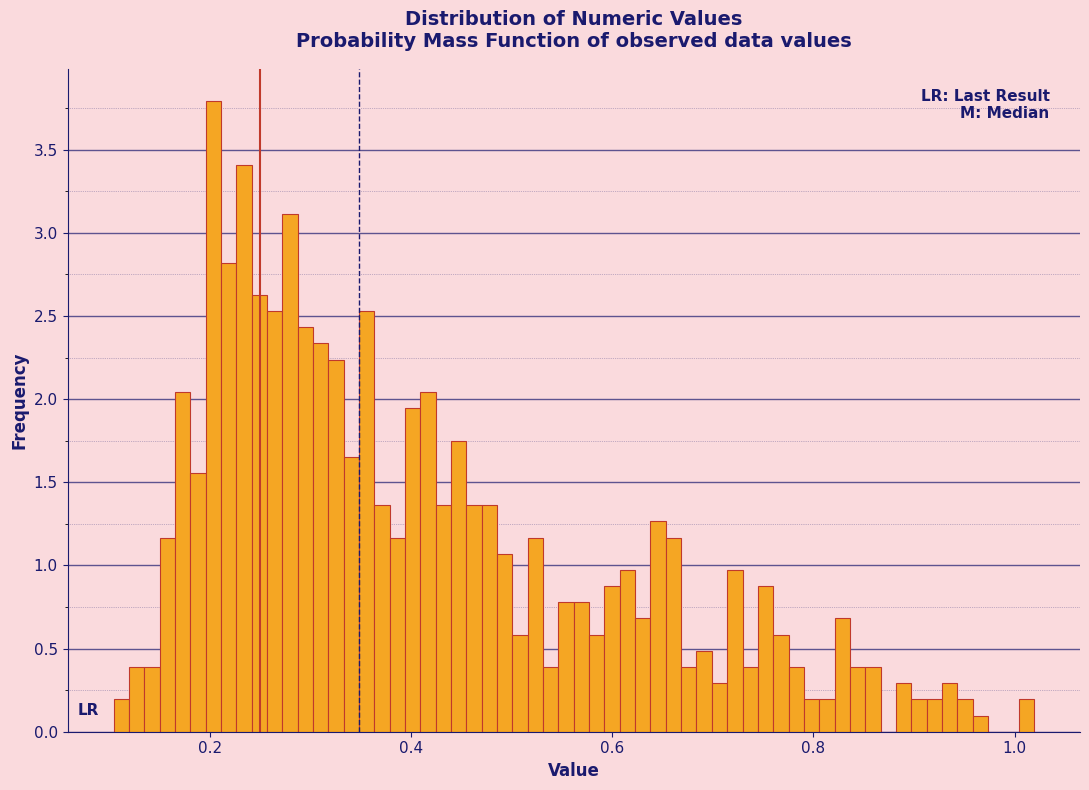

Read against the x-axis, roughly where is the centre of the tallest bar?

0.20